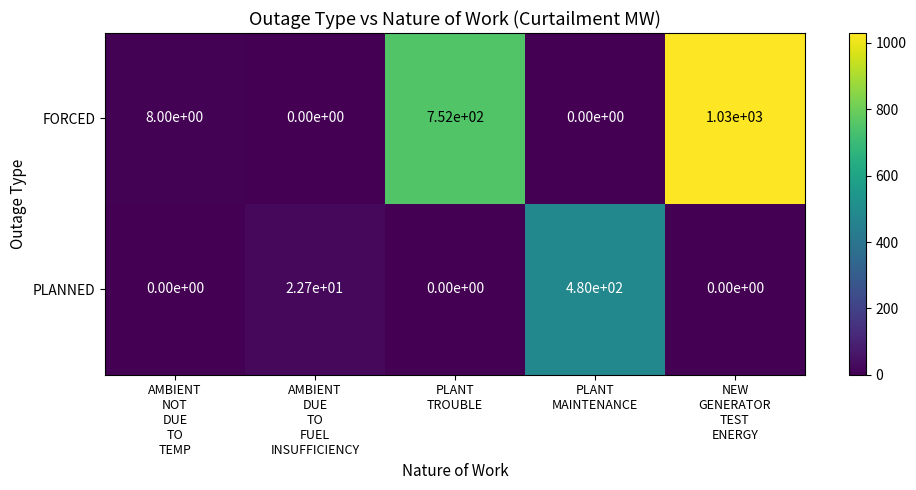

Rank the series by their maximum value, from lowest to highest.

PLANNED, FORCED